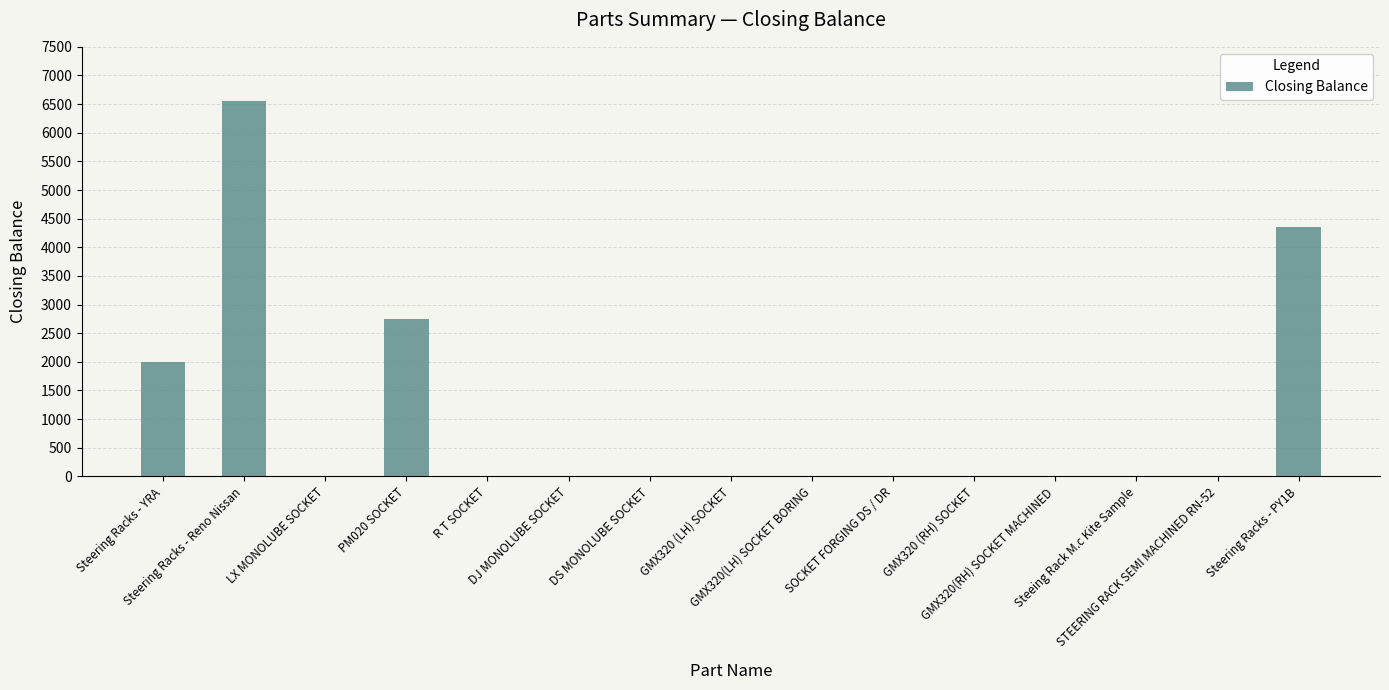

Is it true that the value at GMX320(LH) SOCKET BORING is -2539?

False